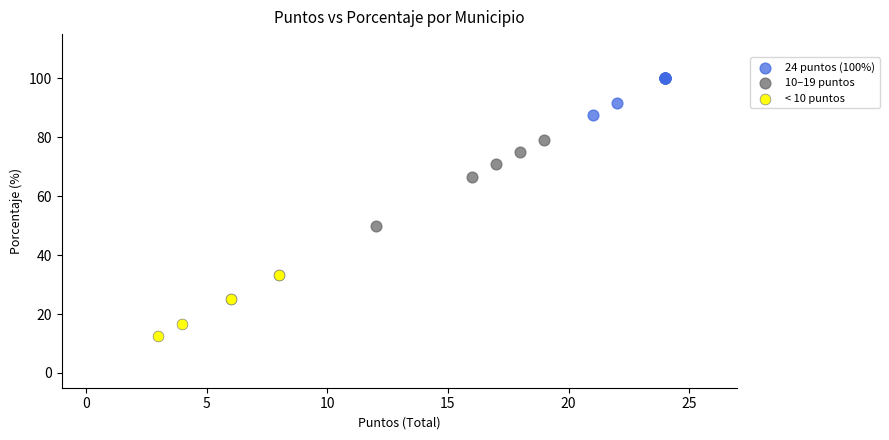

Which series reaches the maximum Y coordinate?

24 puntos (100%)